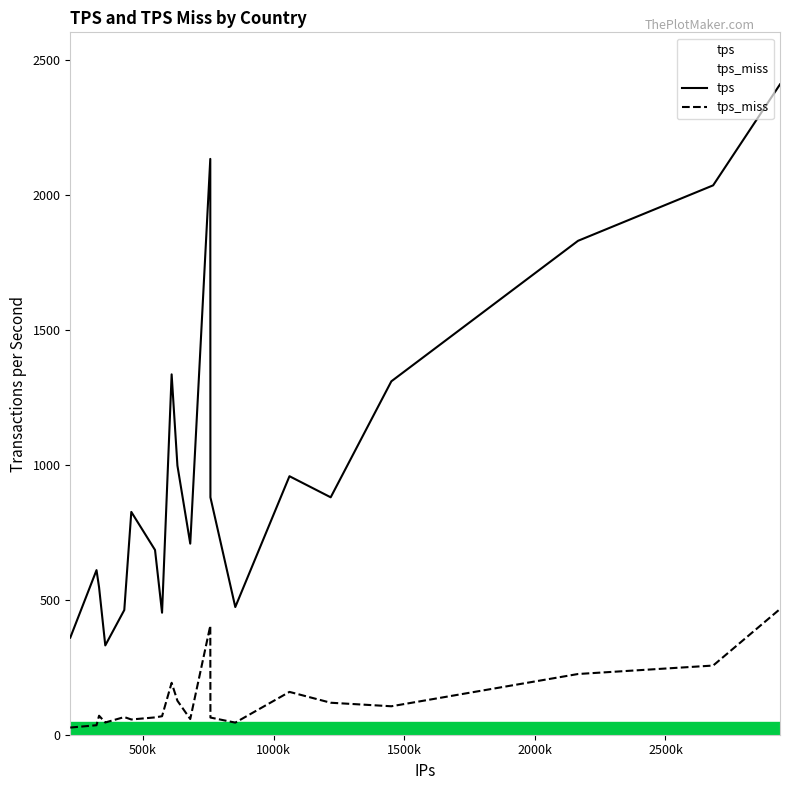

Which series has the largest range (max minus min)?

tps